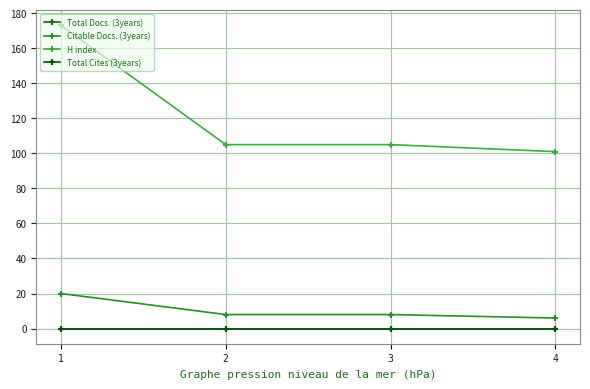

True or false: Citable Docs. (3years) and Total Cites (3years) intersect in this chart.

False